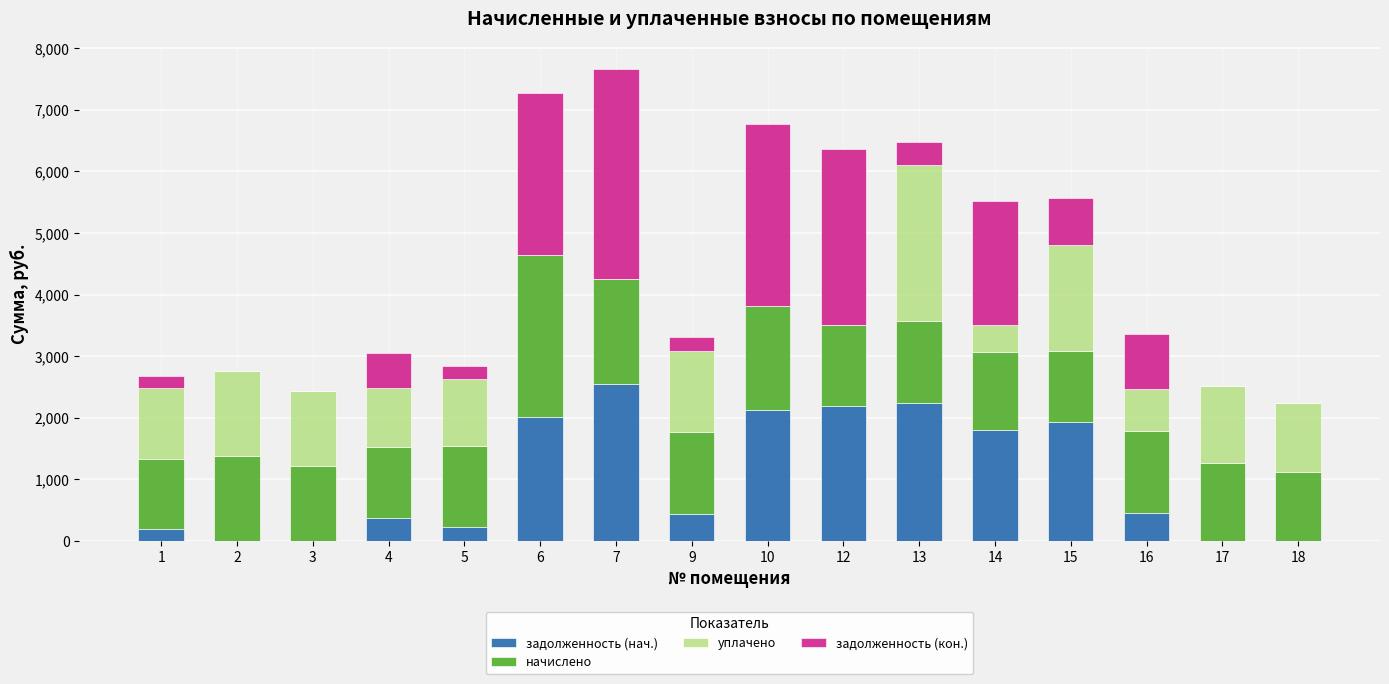

Are the bars horizontal?

No